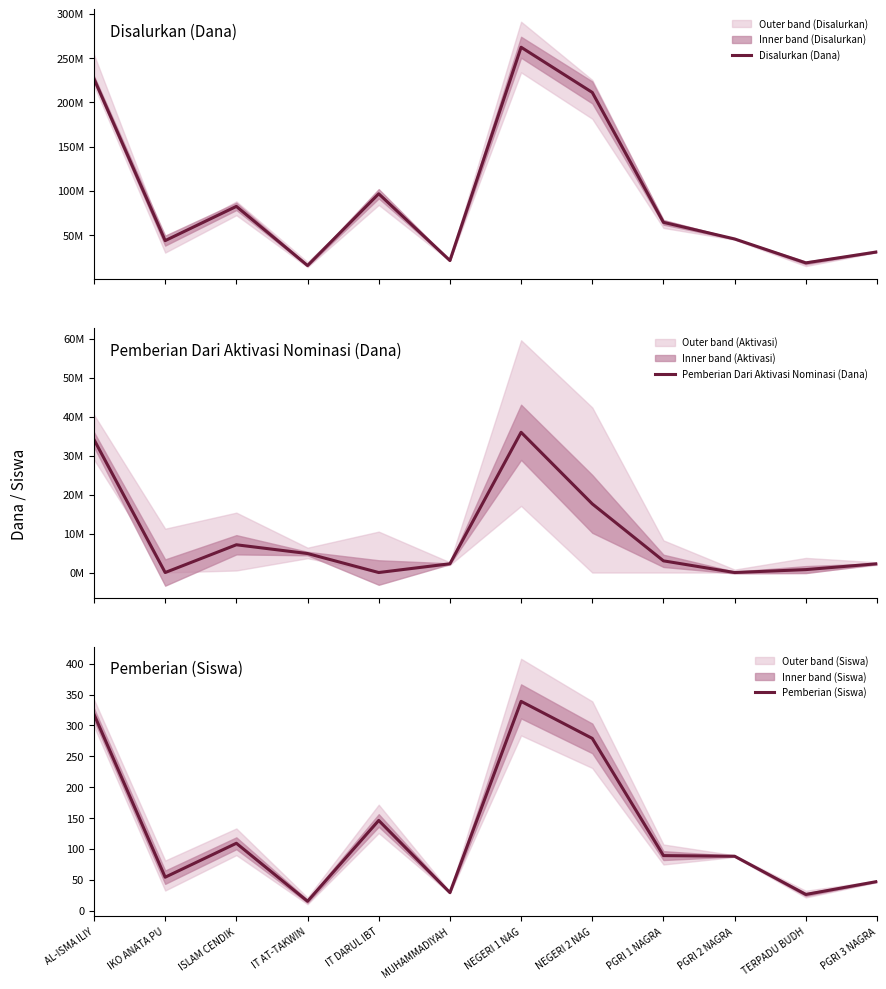

What position from the right is IT AT-TAKWIN?

9